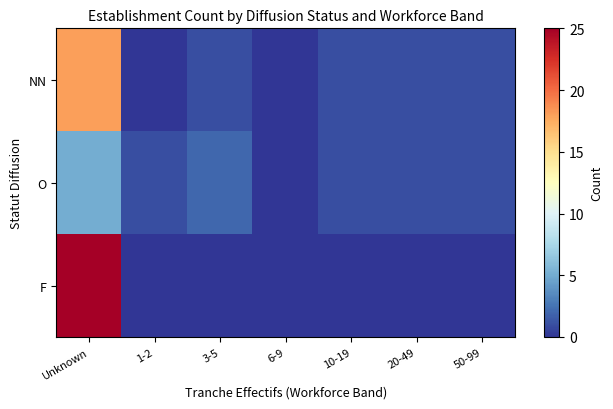

Count the number of categories in the chart.

7